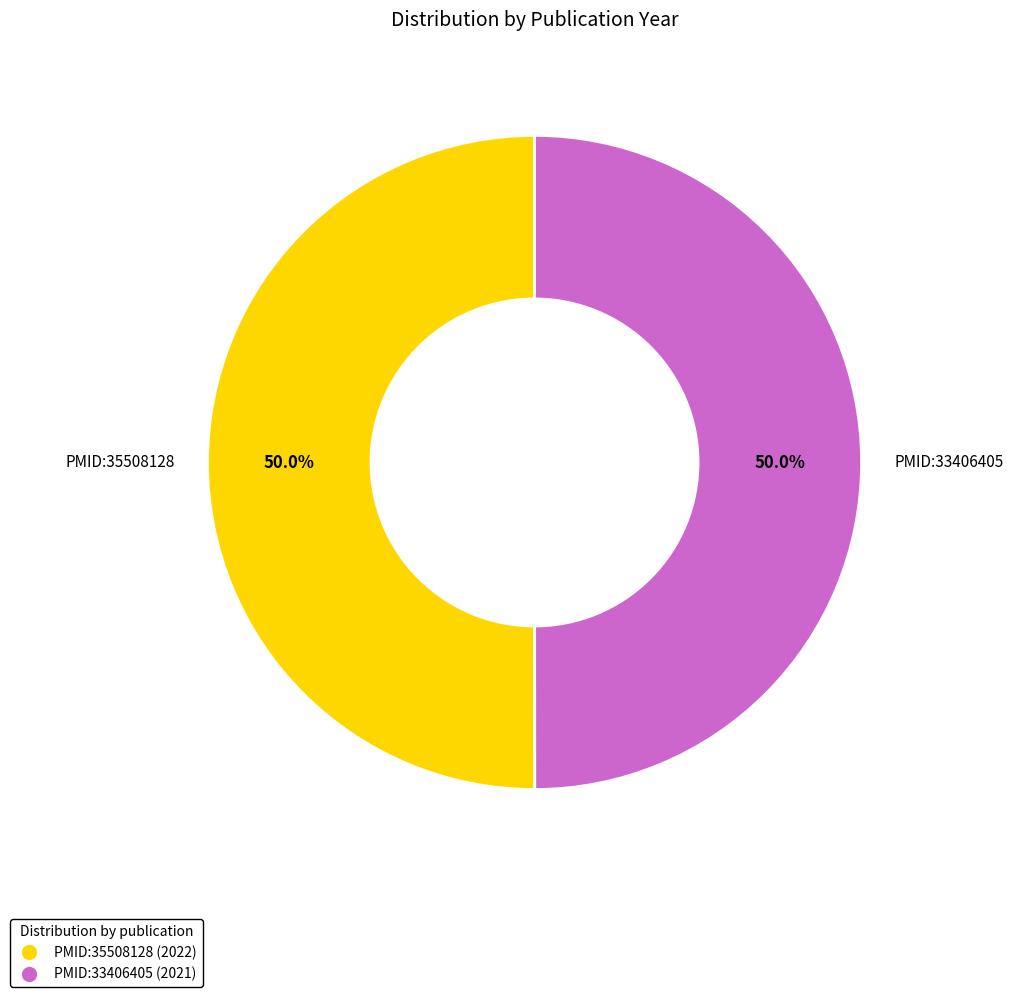

True or false: PMID:33406405 accounts for 50% of the total.

True